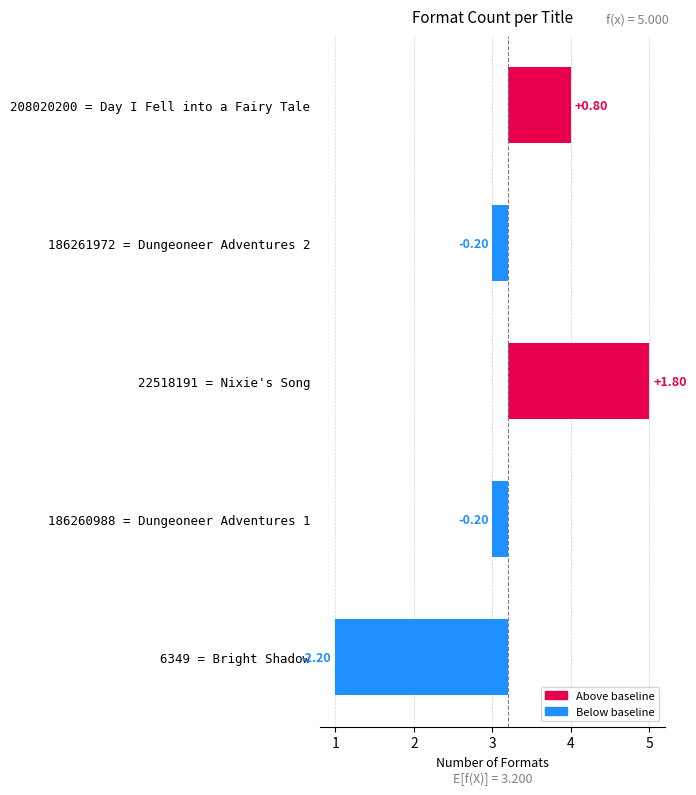

Are the bars grouped side by side (vs. stacked)?

No